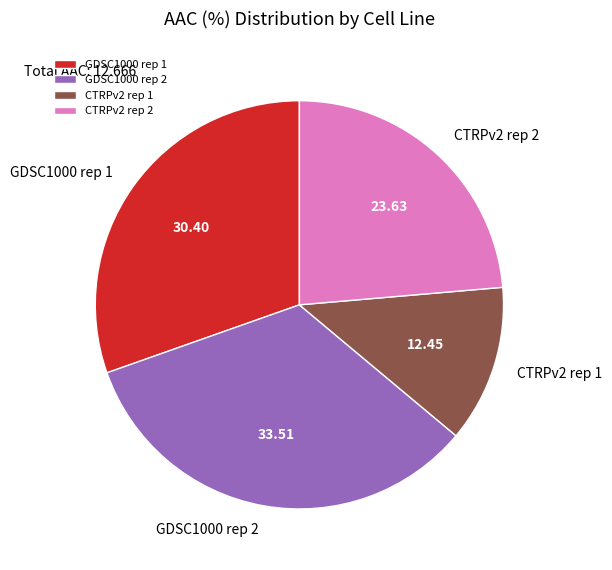

Which category has the smallest portion of the pie?

CTRPv2 rep 1